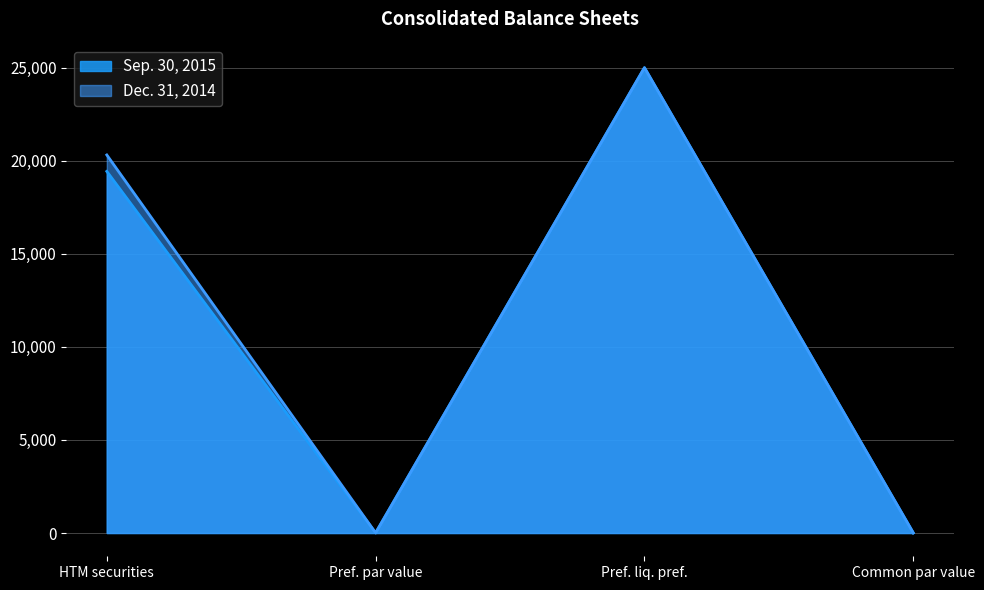

Does the chart display data point markers on the line(s)?

No